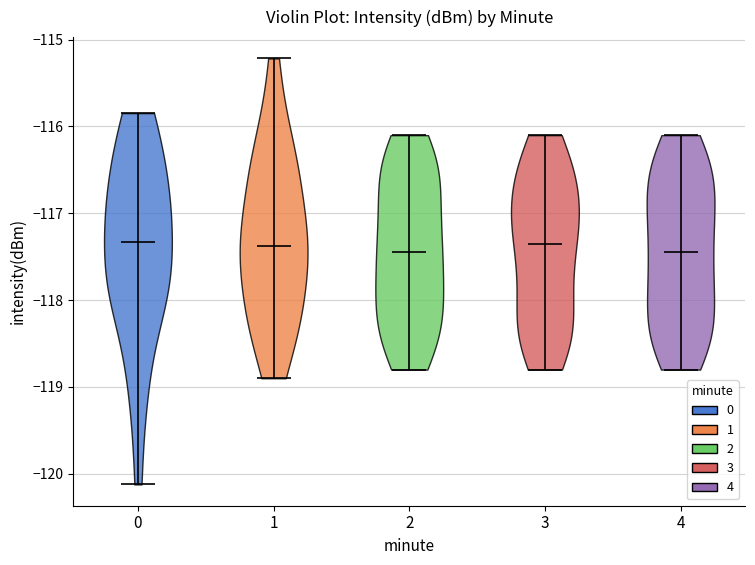

Reading left to right, read every violin against the y-axis: where its median line is, and the lowest and highest points it reaches. The values are not printed on the chart, so give them approximately, as read against the axis.

0: median line -117.3, lowest point -120.1, highest point -115.8
1: median line -117.4, lowest point -118.9, highest point -115.2
2: median line -117.4, lowest point -118.8, highest point -116.1
3: median line -117.3, lowest point -118.8, highest point -116.1
4: median line -117.4, lowest point -118.8, highest point -116.1